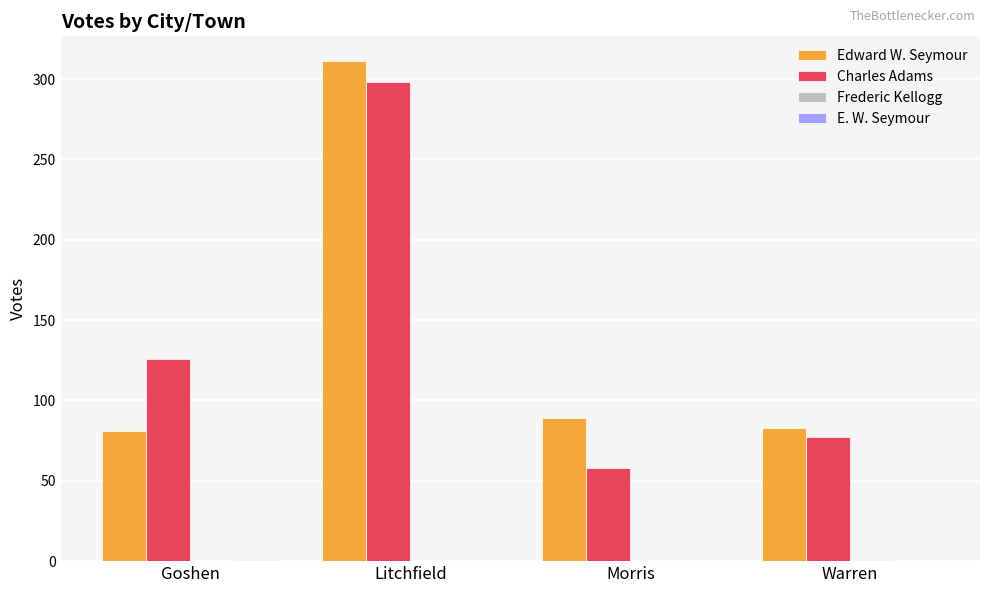

What is the total value across all series at Litchfield?

609